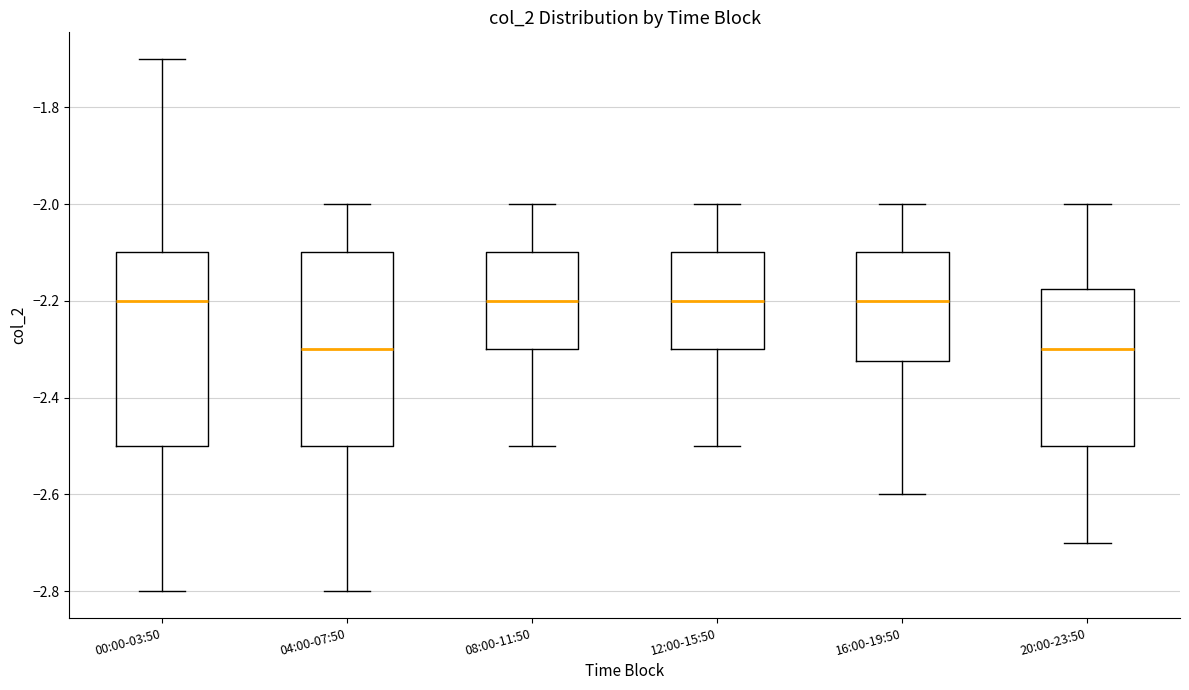

Reading left to right, read every box against the y-axis: the position of its median line, the range the box covers, and the ends of its whiskers. The values are not printed on the chart, so give them approximately, as read against the axis.

00:00-03:50: median -2.20, box -2.50 to -2.10, whiskers -2.80 to -1.70
04:00-07:50: median -2.30, box -2.50 to -2.10, whiskers -2.80 to -2.00
08:00-11:50: median -2.20, box -2.30 to -2.10, whiskers -2.50 to -2.00
12:00-15:50: median -2.20, box -2.30 to -2.10, whiskers -2.50 to -2.00
16:00-19:50: median -2.20, box -2.32 to -2.10, whiskers -2.60 to -2.00
20:00-23:50: median -2.30, box -2.50 to -2.18, whiskers -2.70 to -2.00